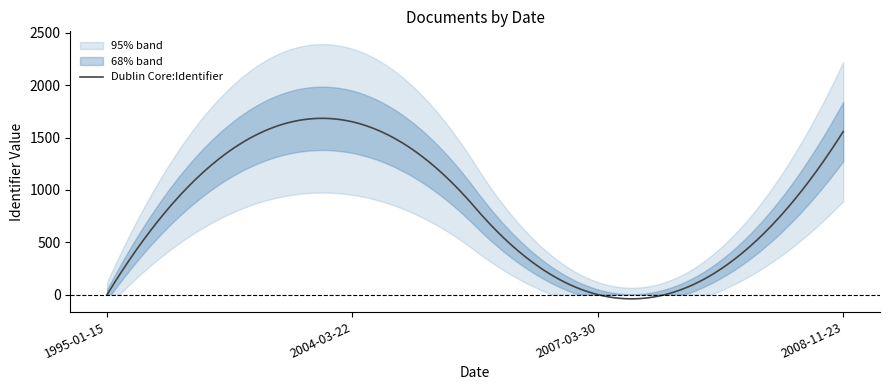

What position from the left is 2008-11-23?

4